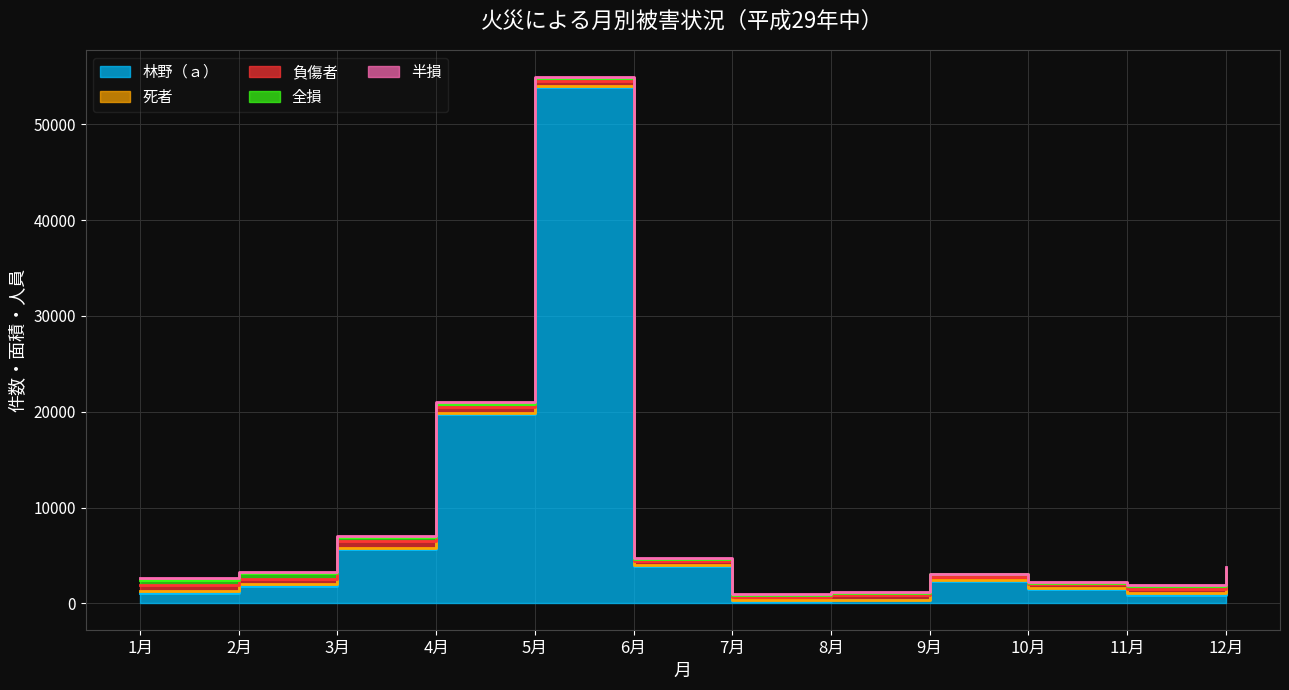

What is the difference between the 全損 values at 2月 and 8月?

298